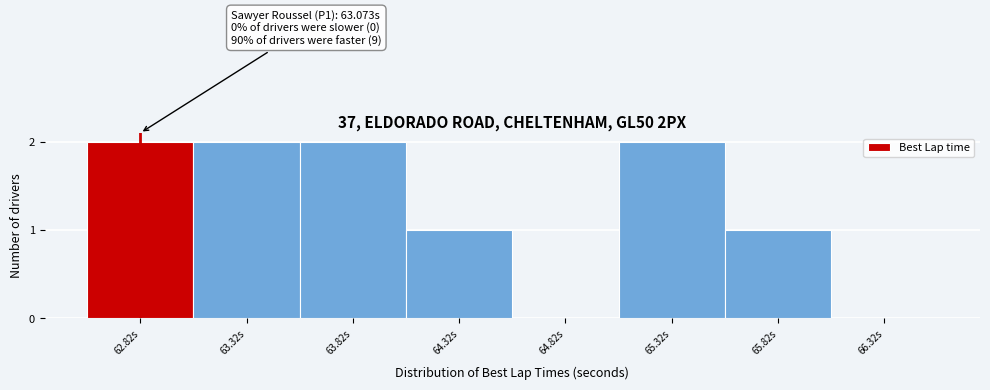

Reading right to left, what are all the values shown in this chart?

66.32s=0	65.82s=1	65.32s=2	64.82s=0	64.32s=1	63.82s=2	63.32s=2	62.82s=2